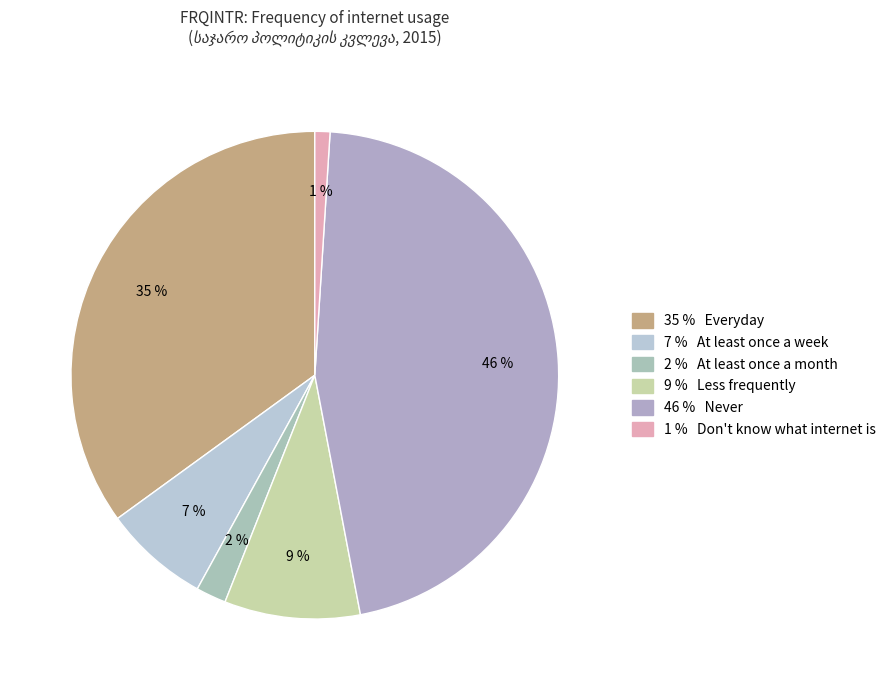

Is there any slice that represents more than half of the pie?

No